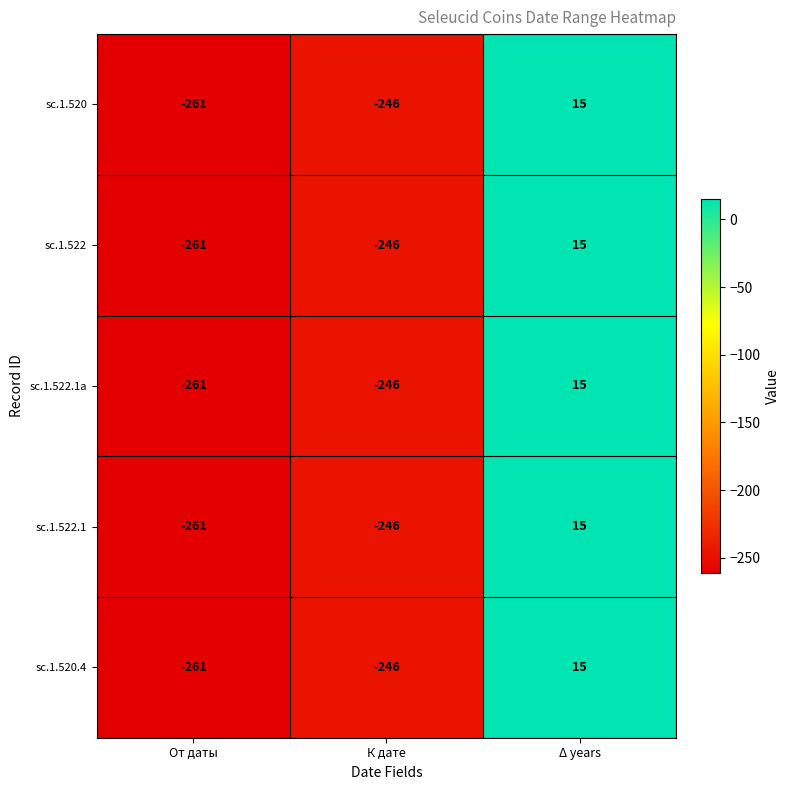

What is the total value across all series at К дате?

-1230